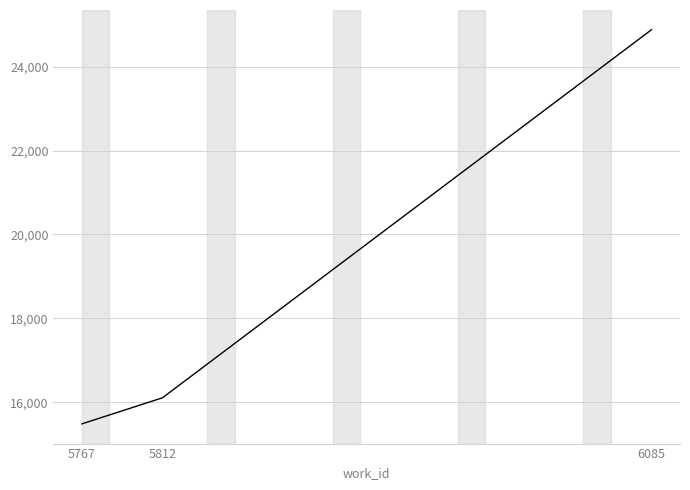

What is the minimum value shown in the chart?

15487